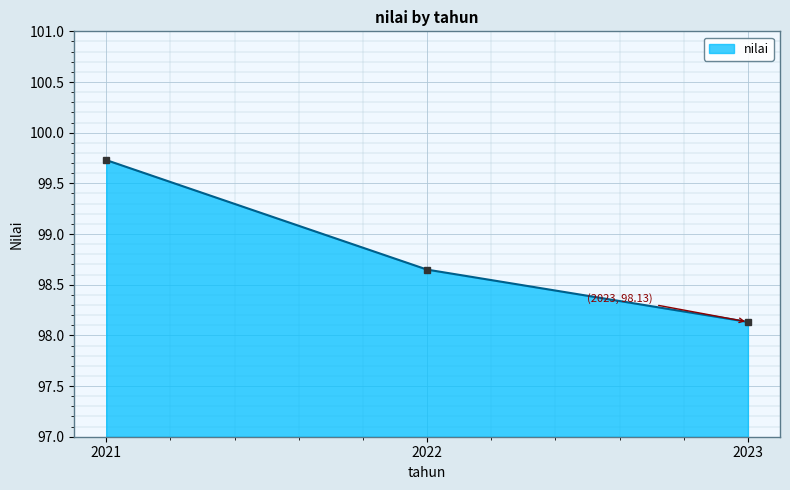

What value does the data have at 2021?

99.7